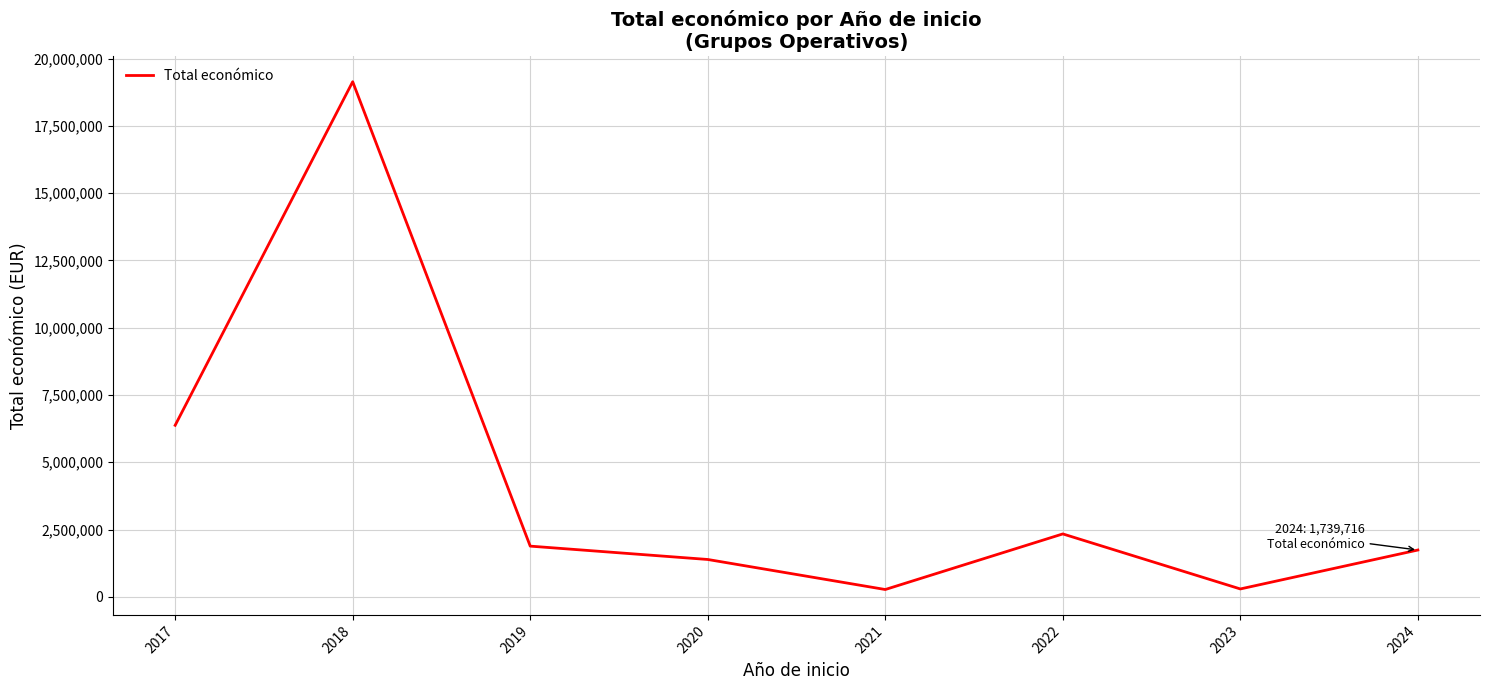

Count the number of data series in this chart.

1